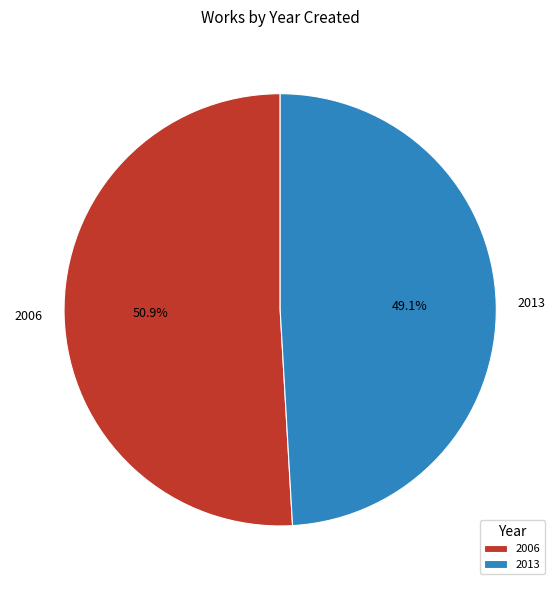

Between 2006 and 2013, which is larger?

2006